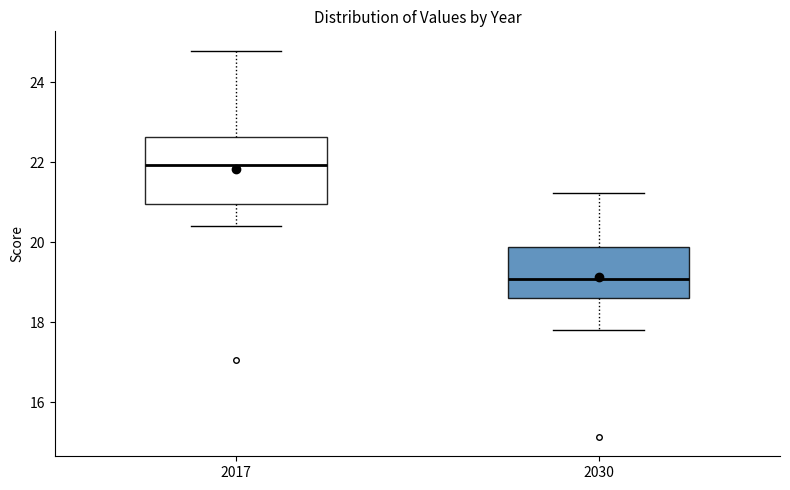

Comparing the boxes themselves (not the whiskers), which one is the tallest?

2017